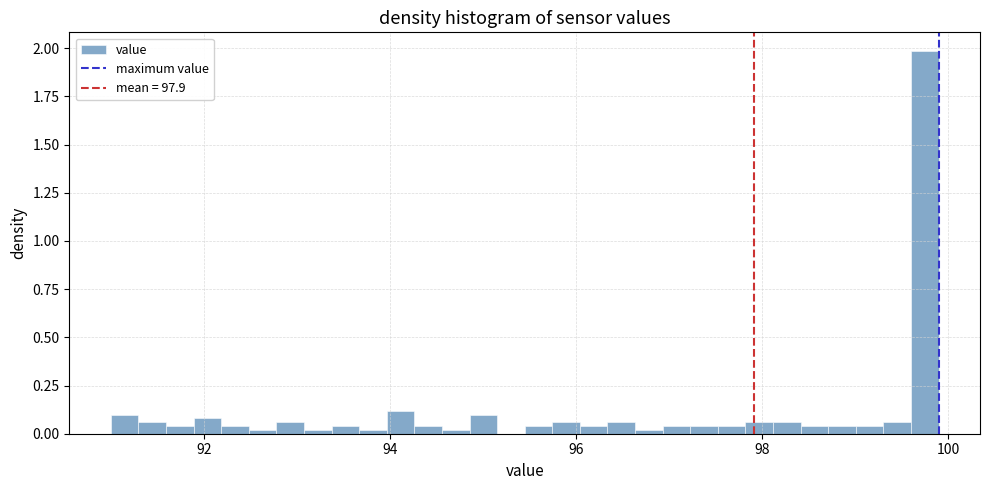

Around what value on the x-axis is the tallest bar? Give the approximate position of its centre, as read against the axis.

99.8